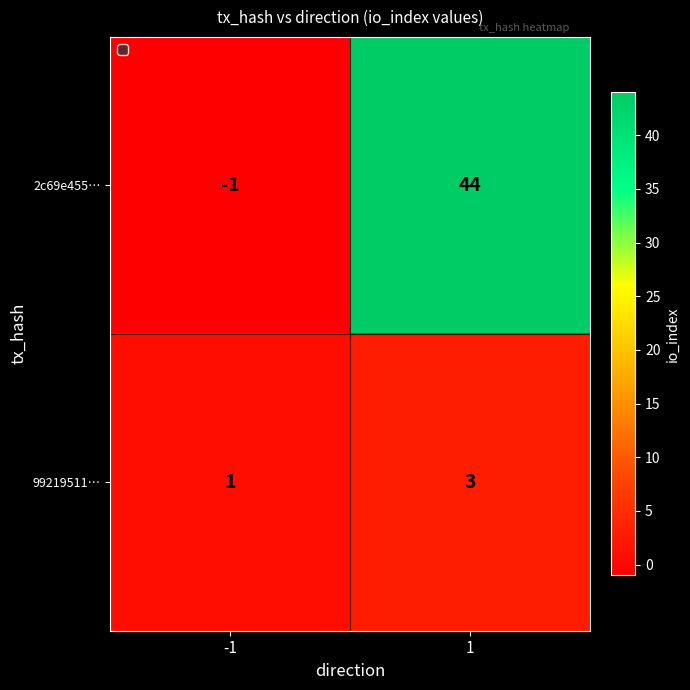

At -1, list the series in order from largest to smallest.

99219511…, 2c69e455…